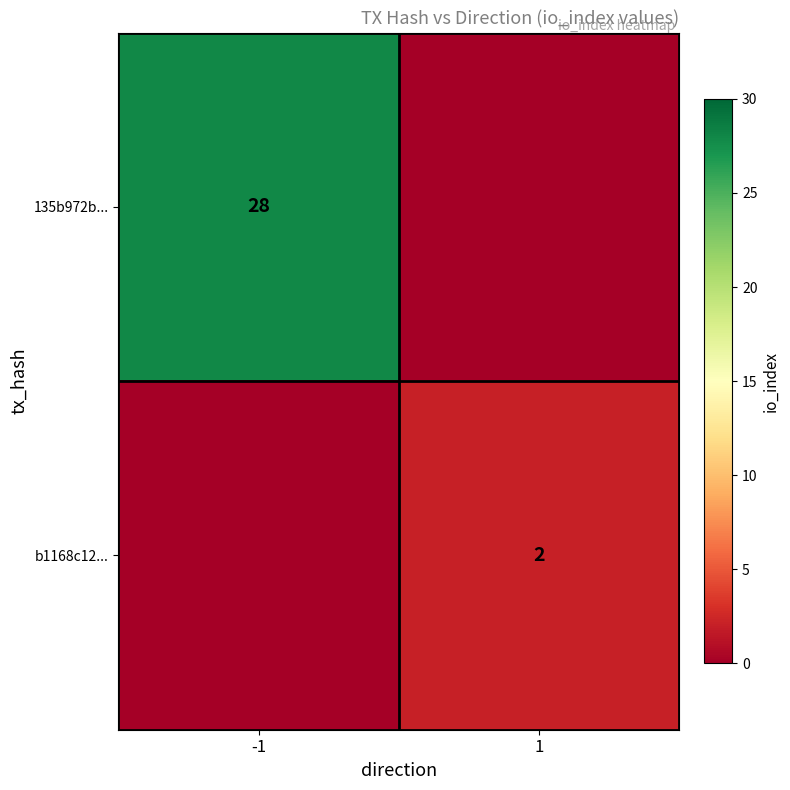

Which has a higher value, 1 or -1?

-1